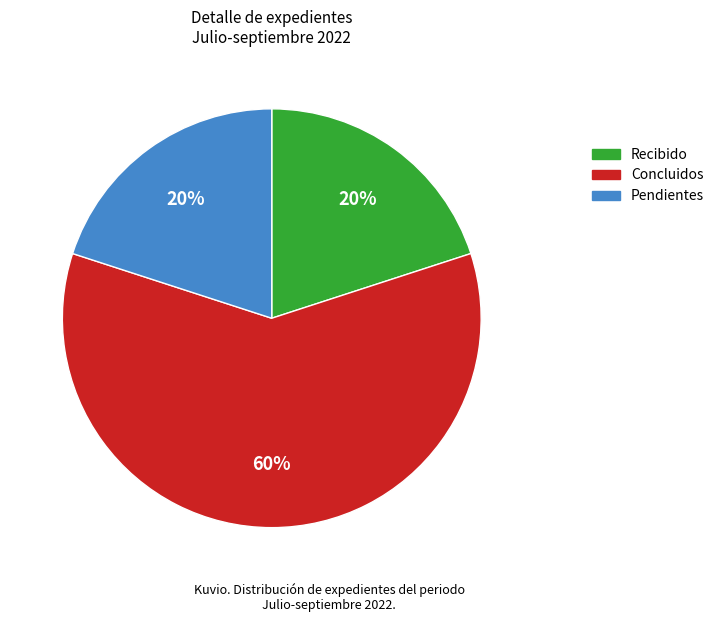

To the nearest percent, what is the difference between the largest and smallest slice percentages?

40%